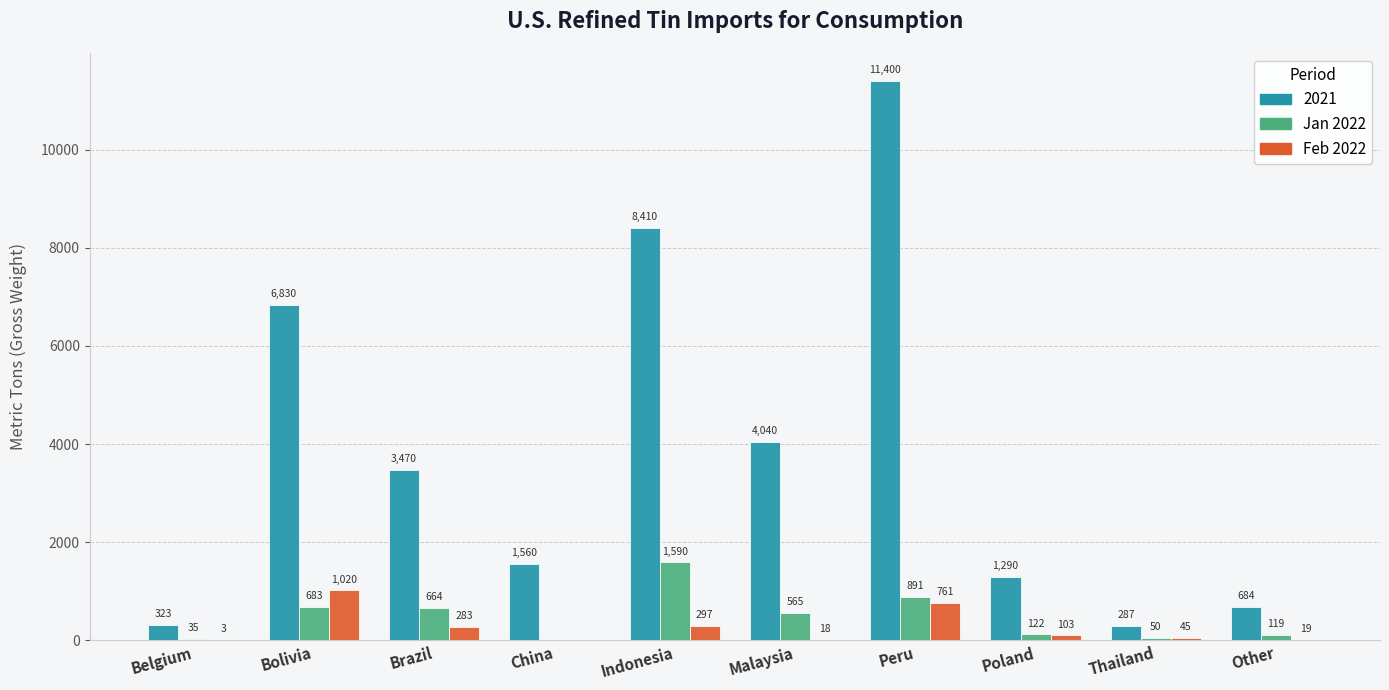

What is the maximum value for Feb 2022?

1020